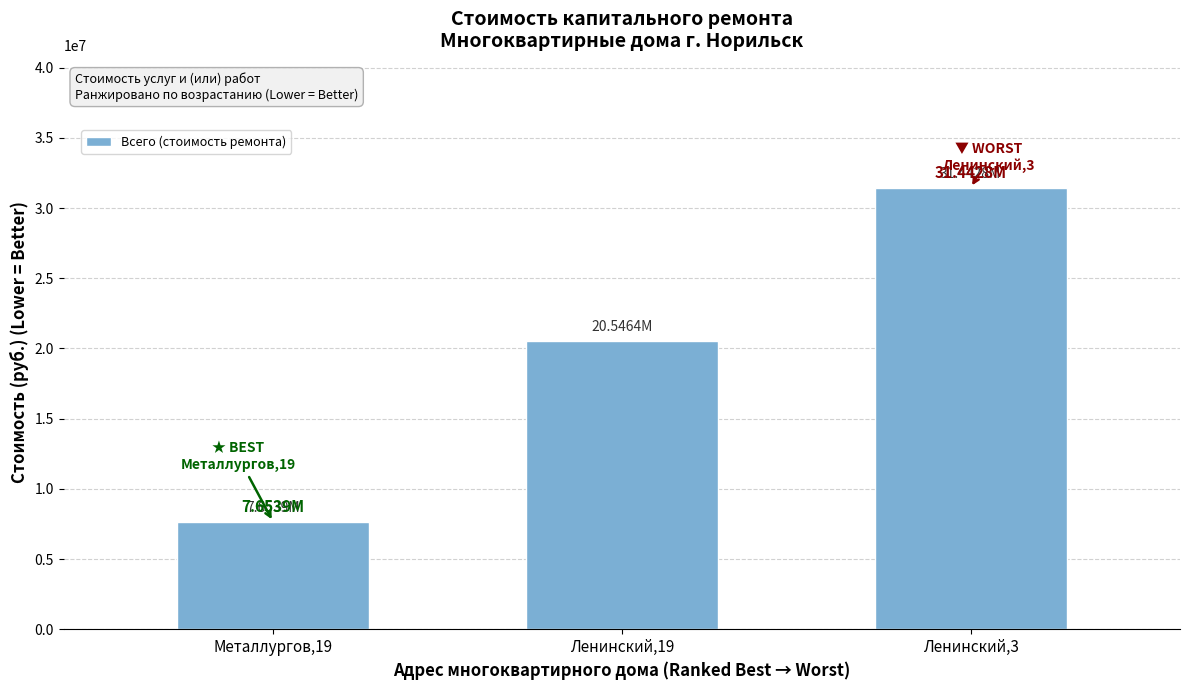

What is the label of the 2nd bar from the left?

Ленинский,19